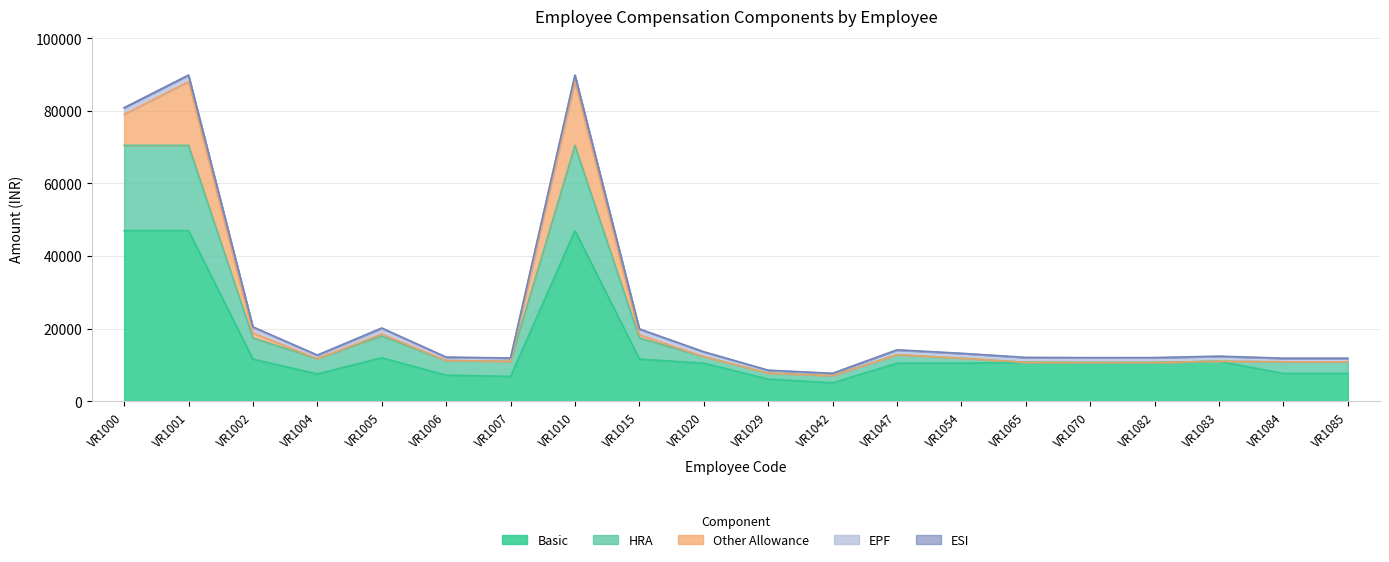

Reading right to left, extract all data points from this chart.

Basic: 7652	7652	11011	10666	10656	10707	10500	10500	5081	6097	10500	11613	47000	6855	7200	12000	7539	11613	47000	47000
HRA: 3200	3200	0	0	0	0	1363	2311	1949	1661	1786	5806	23500	4145	4016	6000	4188	5806	23500	23500
Other Allowance: 0	0	0	0	0	0	0	0	0	0	0	883	17550	0	0	539	0	1366	17550	8550
EPF: 918	918	1321	1280	1279	1285	1260	1260	610	732	1260	1500	1800	823	864	1505	905	1557	1800	1800
ESI: 83	83	84	81	81	81	89	97	53	59	93	140	0	83	85	140	88	148	0	0